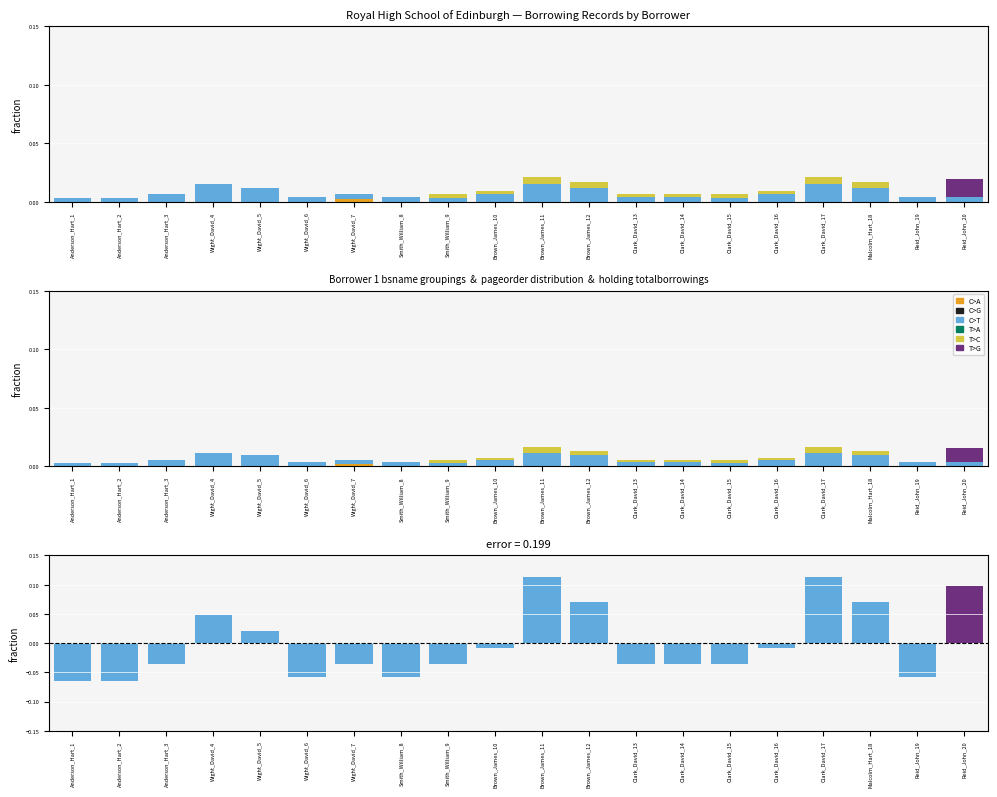

List the labels in order of C>G value, largest first.

Anderson_Hart_1, Anderson_Hart_2, Anderson_Hart_3, Wight_David_4, Wight_David_5, Wight_David_6, Wight_David_7, Smith_William_8, Smith_William_9, Brown_James_10, Brown_James_11, Brown_James_12, Clark_David_13, Clark_David_14, Clark_David_15, Clark_David_16, Clark_David_17, Malcolm_Hart_18, Reid_John_19, Reid_John_20